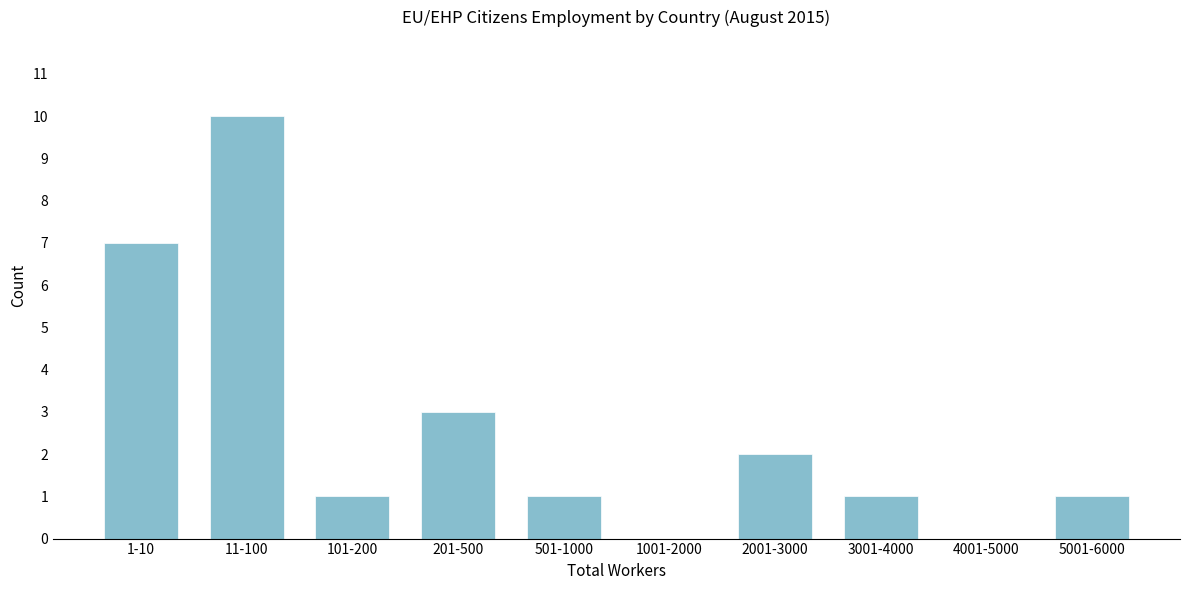

Reading left to right, transcribe all the data shown in this chart.

1-10=7	11-100=10	101-200=1	201-500=3	501-1000=1	1001-2000=0	2001-3000=2	3001-4000=1	4001-5000=0	5001-6000=1